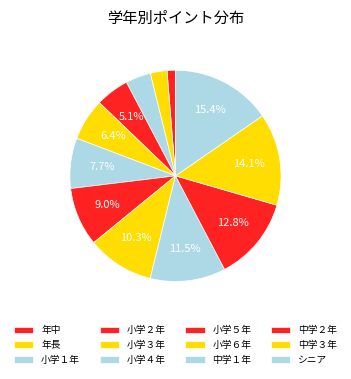

How many slices are in this pie chart?

12